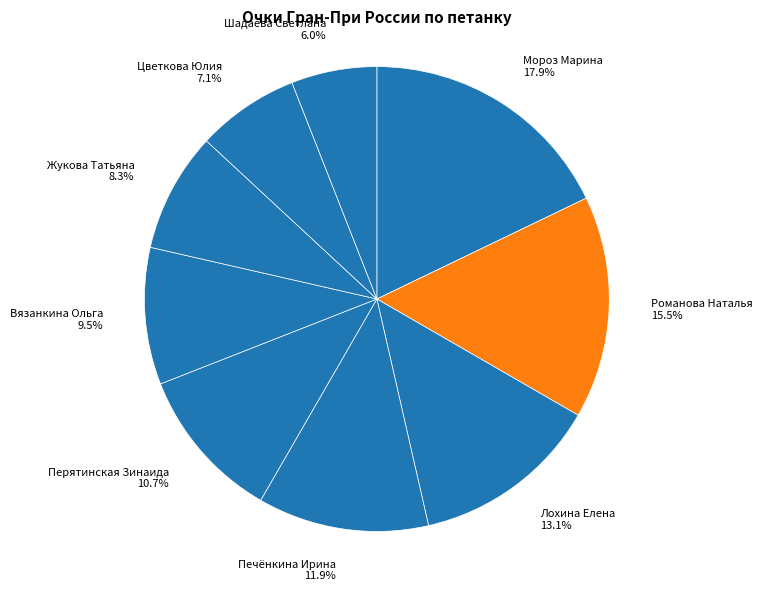

Does Печёнкина Ирина account for over 50% of the chart?

No